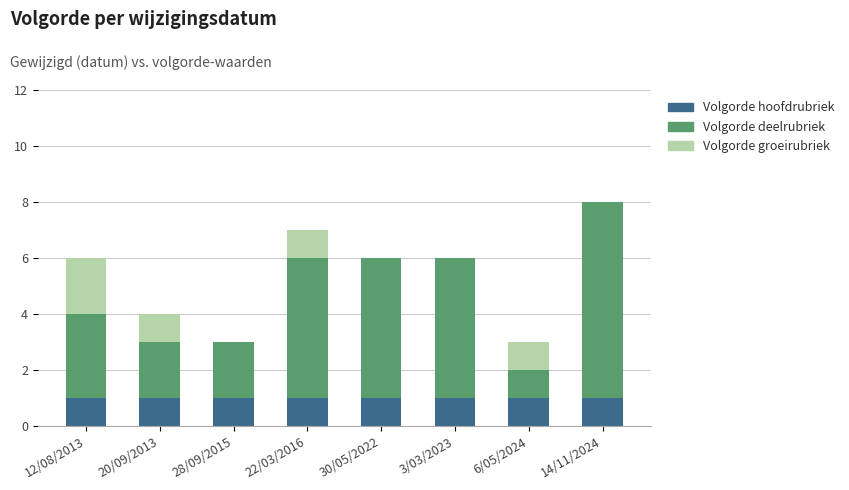

What is the total value across all series at 28/09/2015?

3